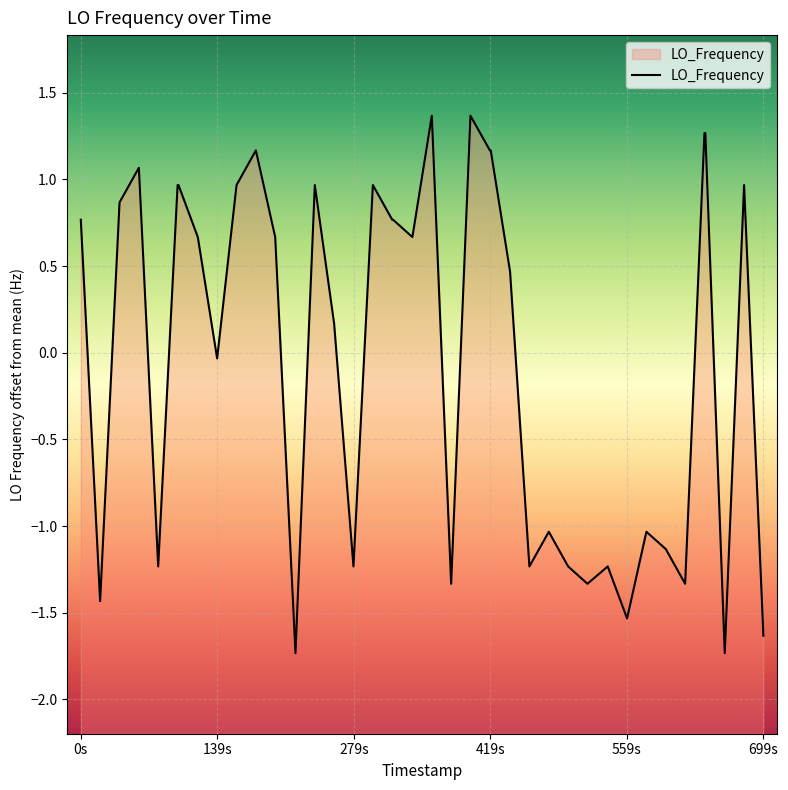

What is the value of the 15th point from the left?

0.2